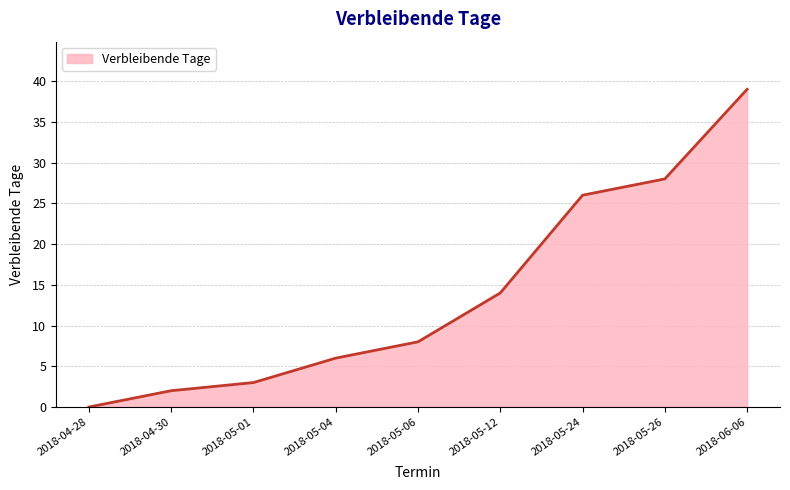

List the labels in order of value, smallest first.

2018-04-28, 2018-04-30, 2018-05-01, 2018-05-04, 2018-05-06, 2018-05-12, 2018-05-24, 2018-05-26, 2018-06-06